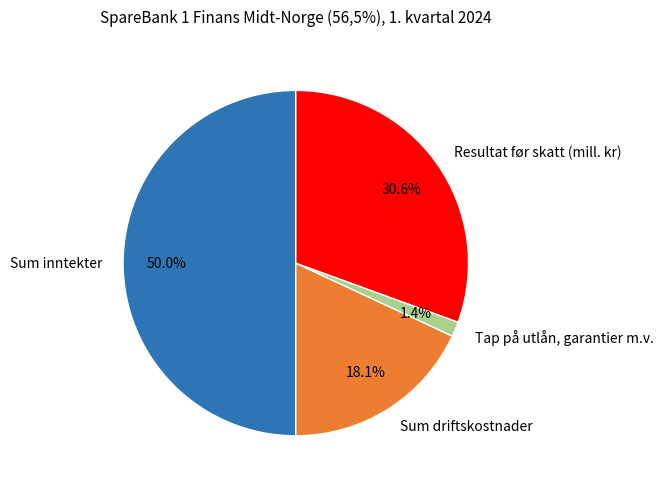

True or false: Tap på utlån, garantier m.v. accounts for 11% of the total.

False